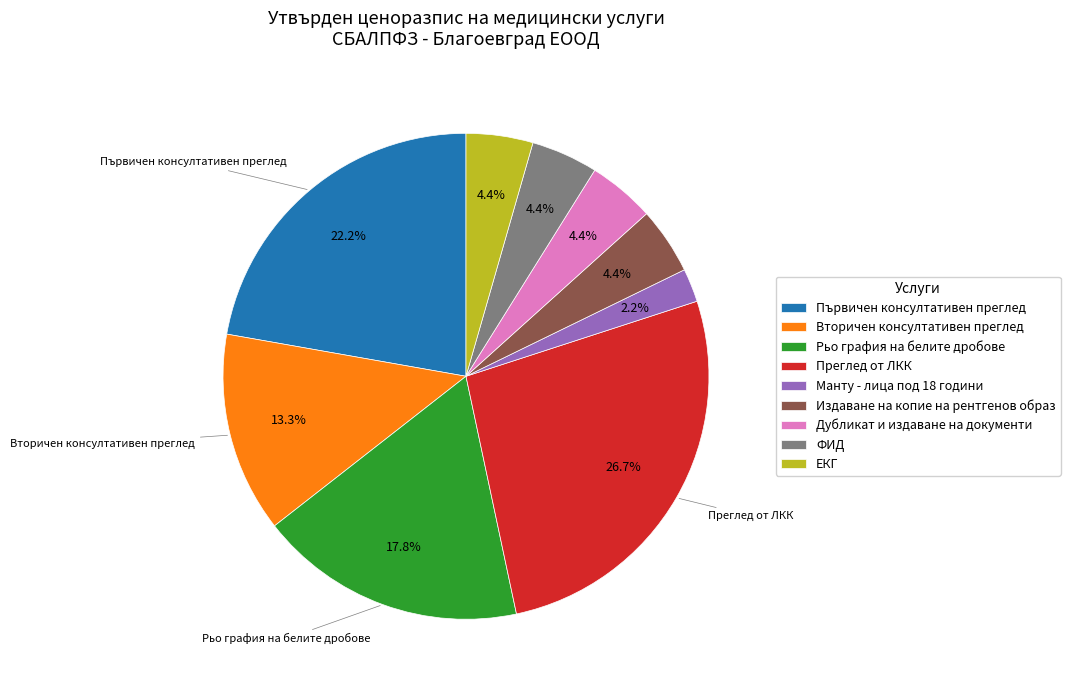

Is it true that Първичен консултативен преглед is 13% of the pie?

False